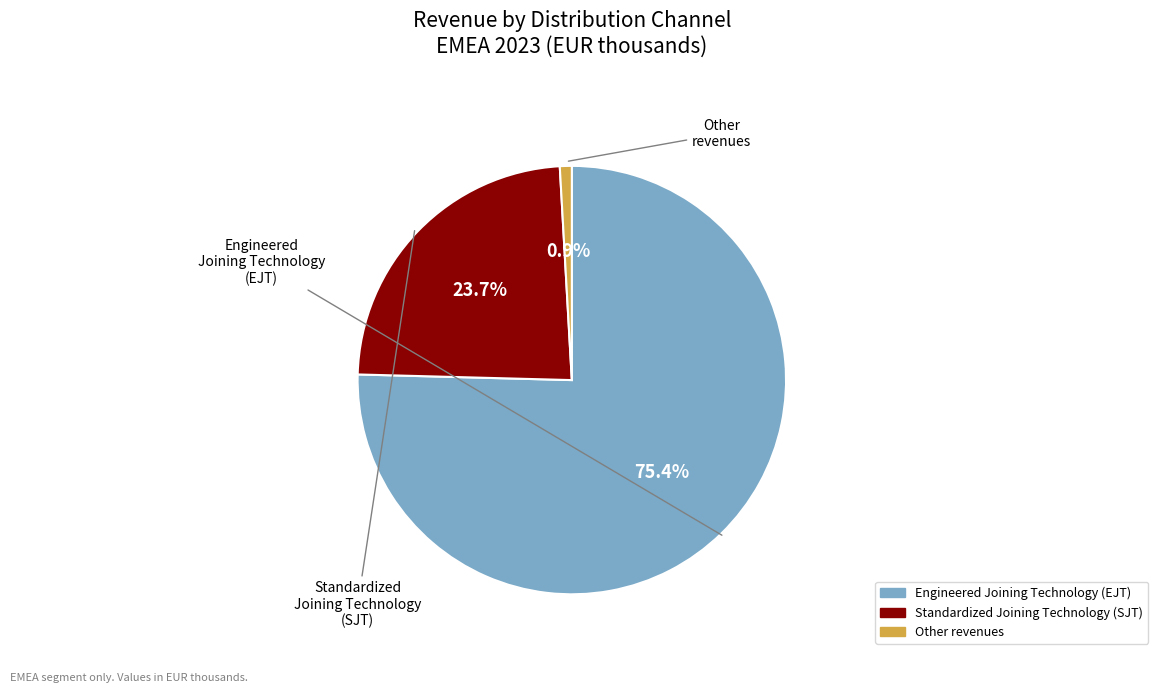

To the nearest percent, what is the average slice percentage?

33%